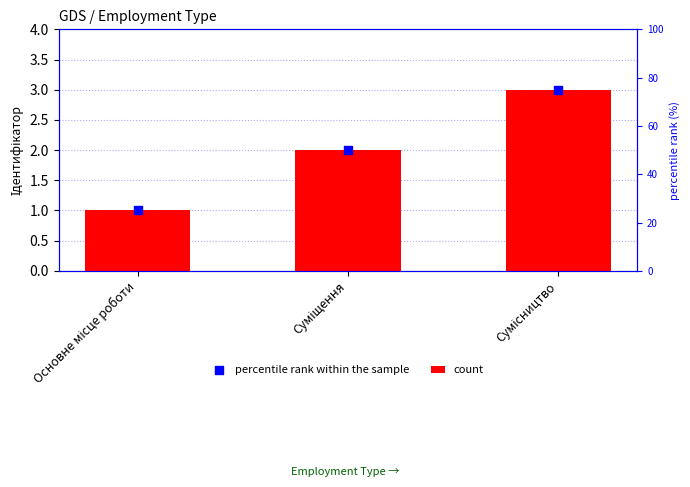

Which series has the largest total across all categories?

count